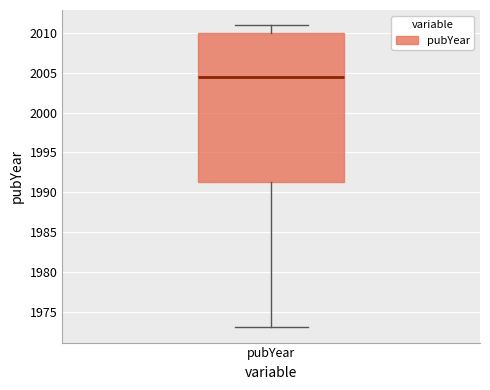

Read this box plot against the y-axis: the position of the median line, the range covered by the box, and the ends of both whiskers. The values are not printed on the chart, so give them approximately, as read against the axis.

median 2004.5, box 1991.5 to 2010.0, whiskers 1973.0 to 2011.0